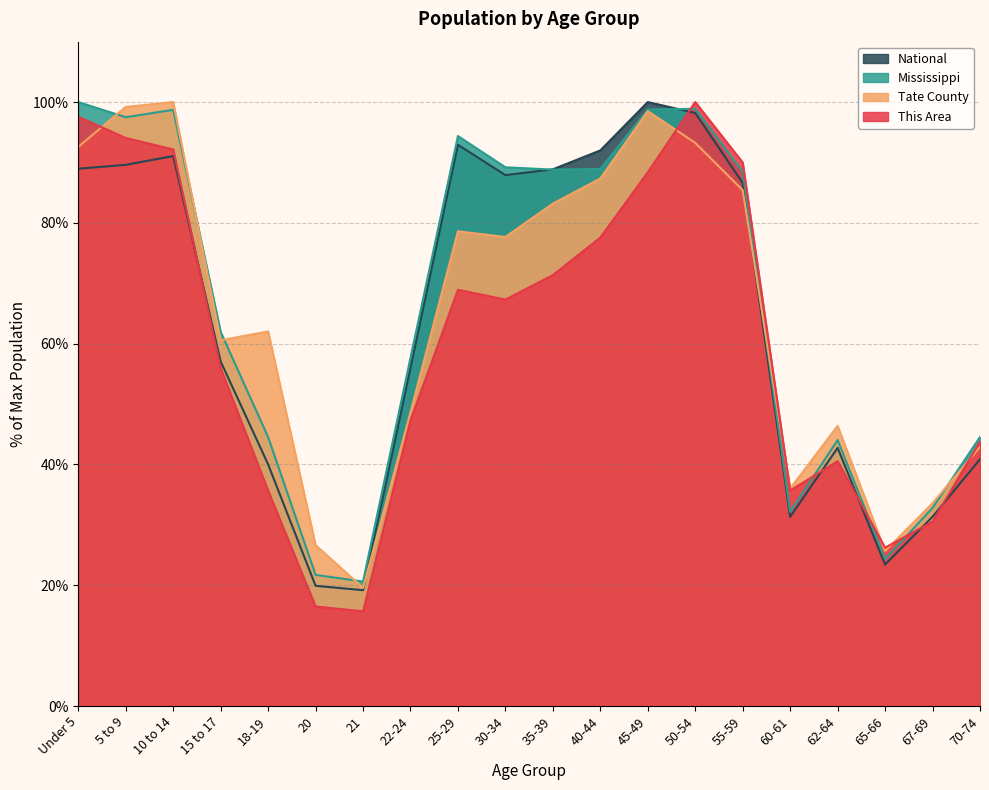

Which label corresponds to the largest value in the chart?

50-54